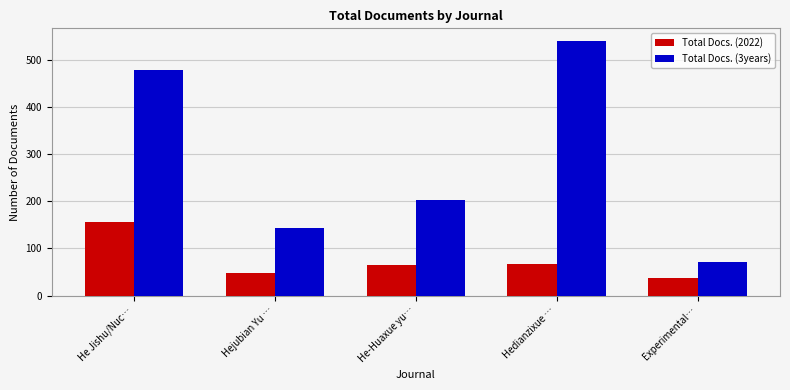

What is the sum of all Total Docs. (2022) values?

374